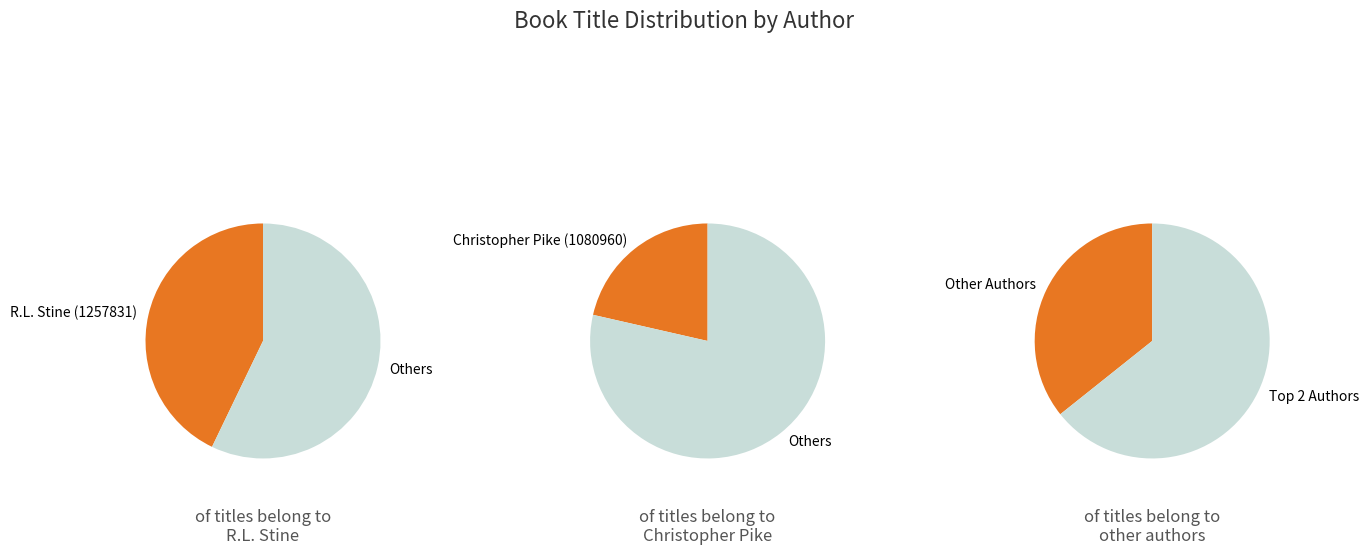

True or false: R.L. Stine (1257831) accounts for 43% of the total.

True